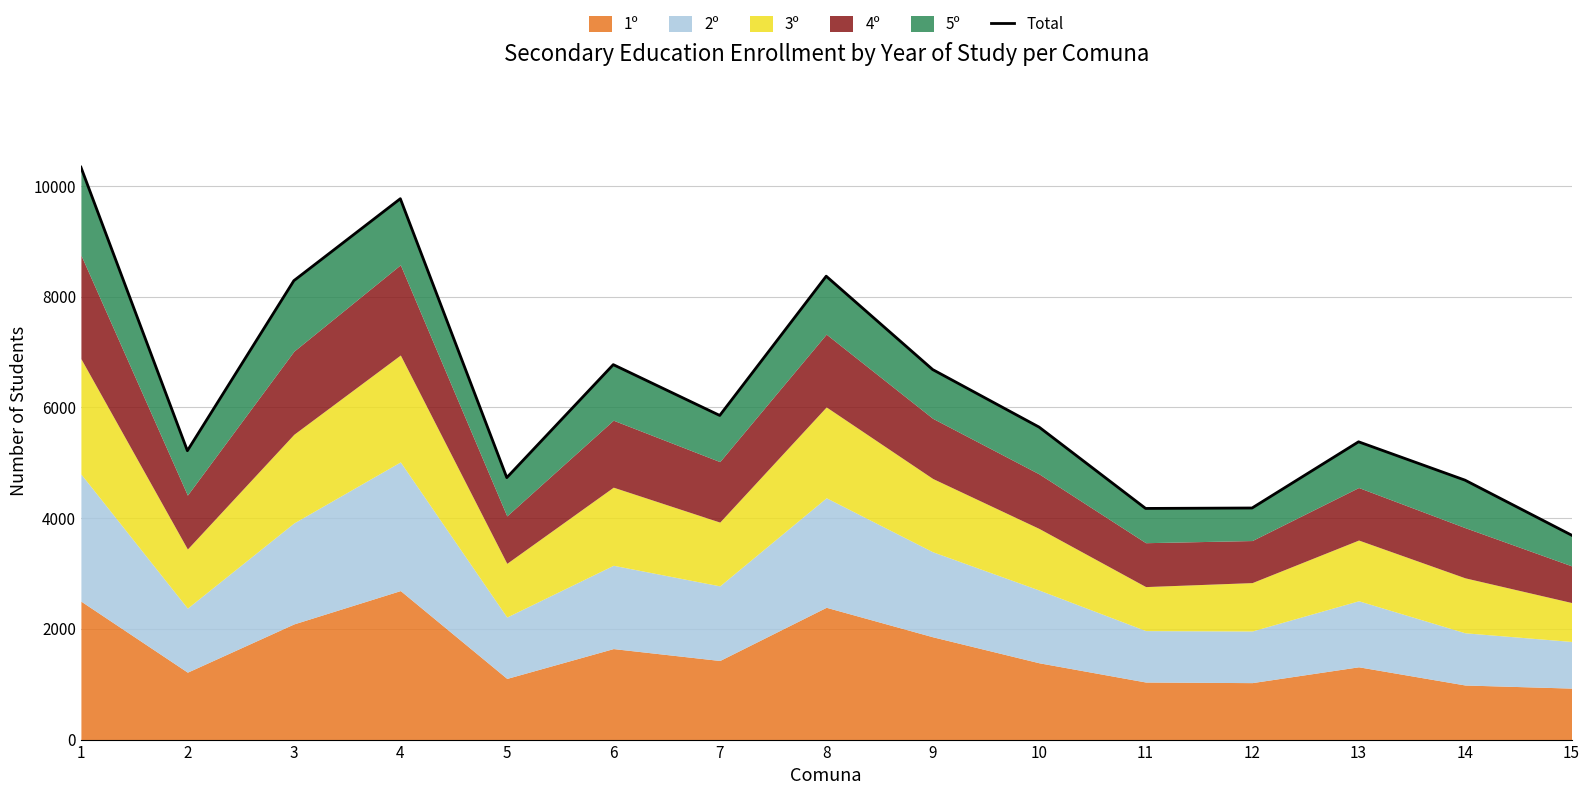

What is the difference between the second highest and minimum values?

6078